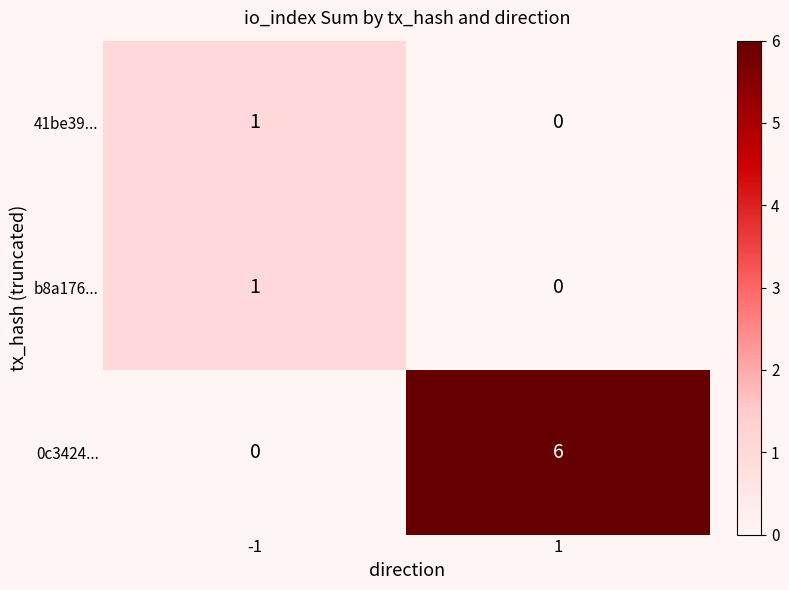

What is the sum of all 0c3424... values?

6